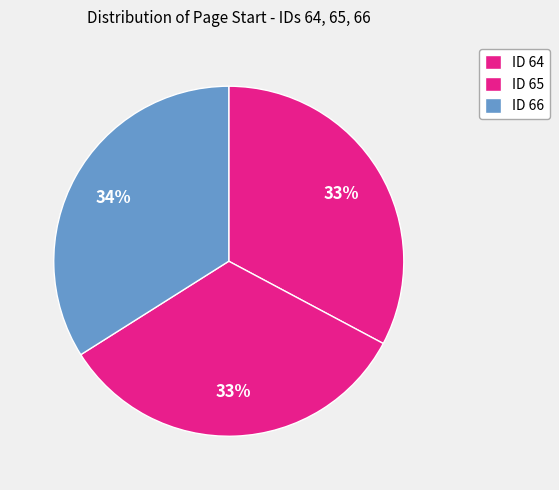

Rank the categories by value from lowest to highest.

64, 65, 66